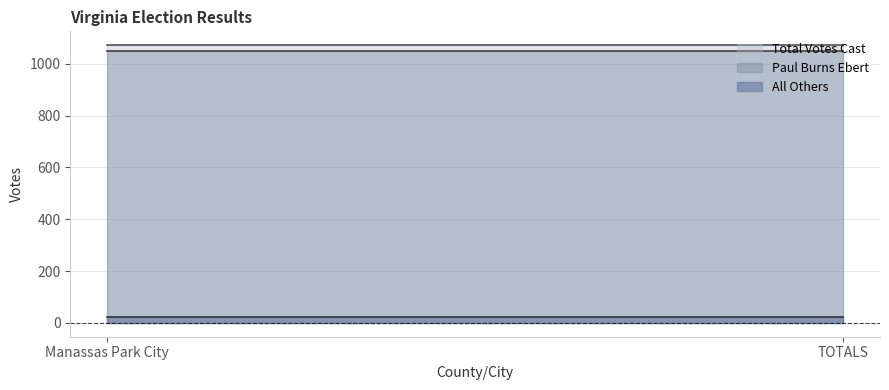

Is it true that Total Votes Cast equals 741 at Manassas Park City?

False